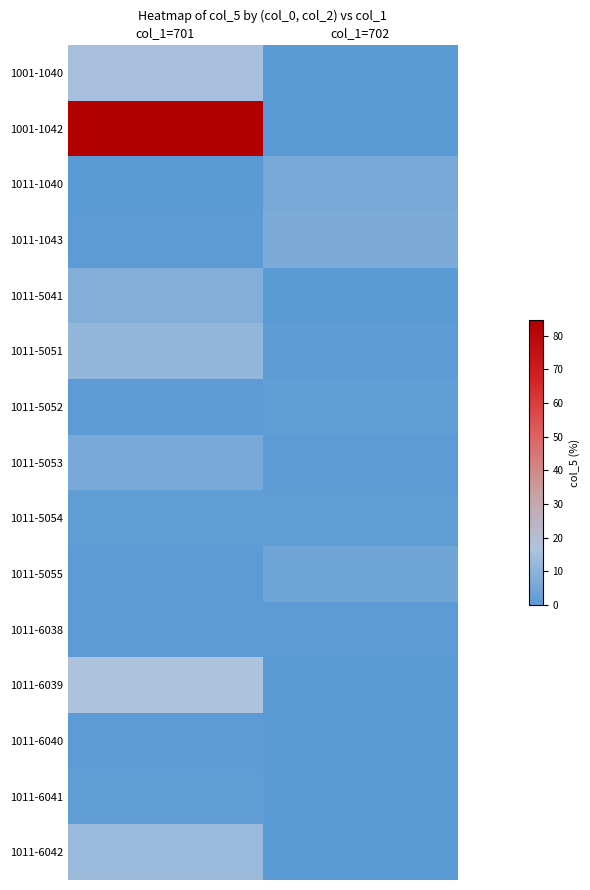

What is the total value across all series at col_1=702?

21.5